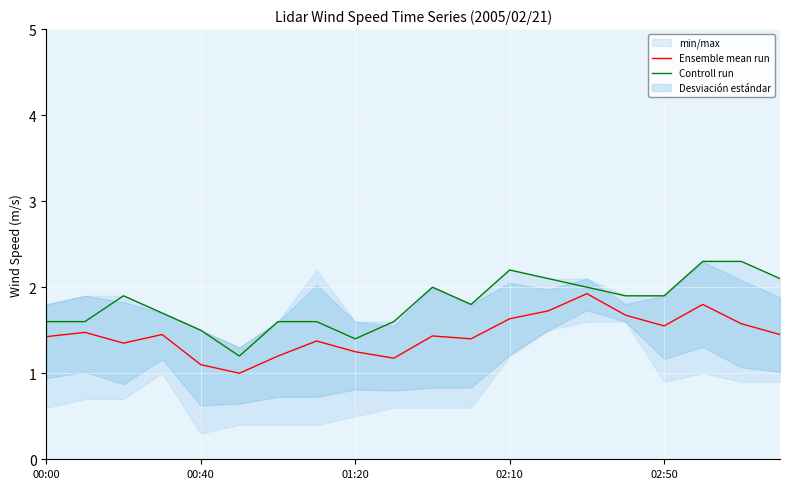

What is the maximum value for Ensemble mean run?

1.9